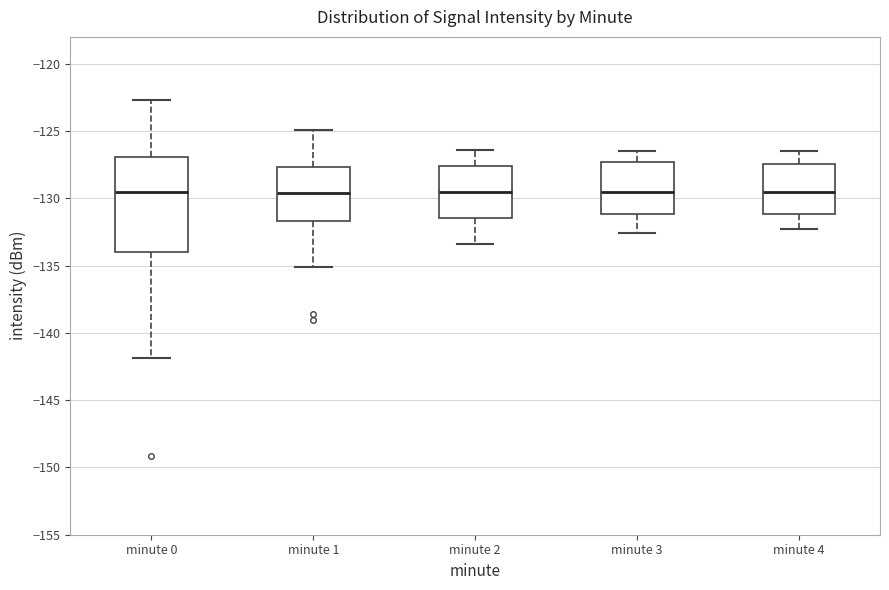

Where is the lower edge of the box for minute 1 on the y-axis? The values are not printed on the chart, so give them approximately, as read against the axis.

-131.5